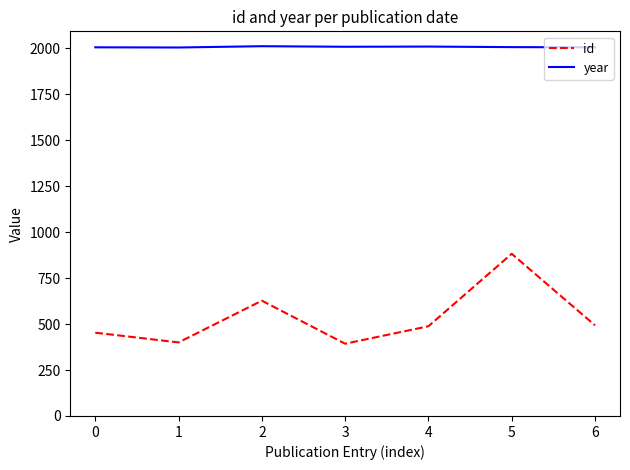

Which series changed the most between 4 and 5?

id